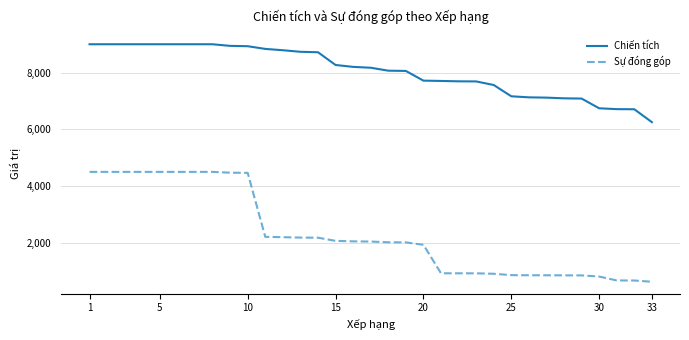

What is the minimum value for Sự đóng góp?

625